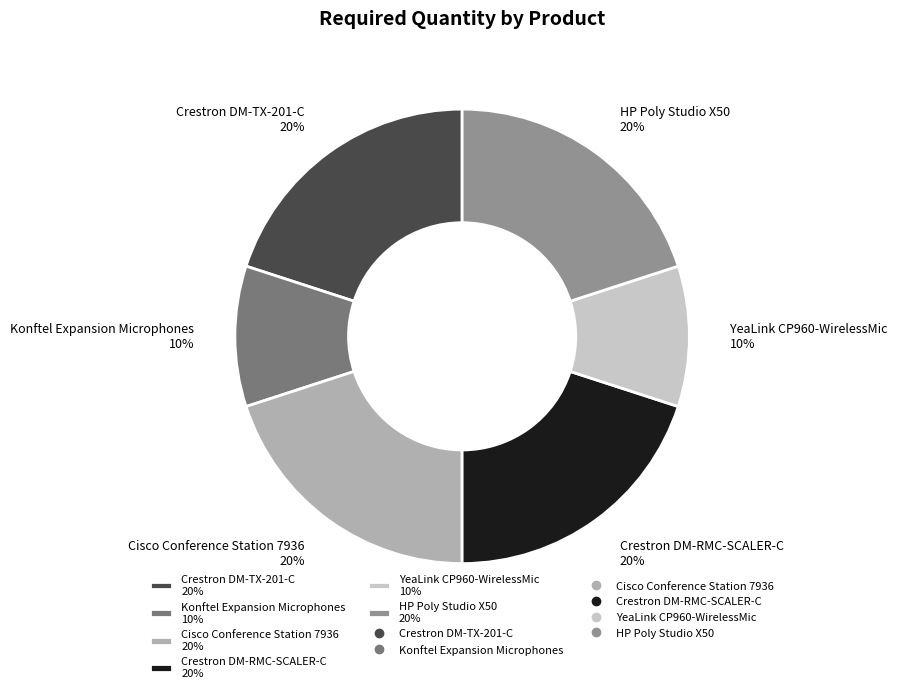

What is the ratio of the value at YeaLink CP960-WirelessMic 10% to the value at Cisco Conference Station 7936 20%?

0.5